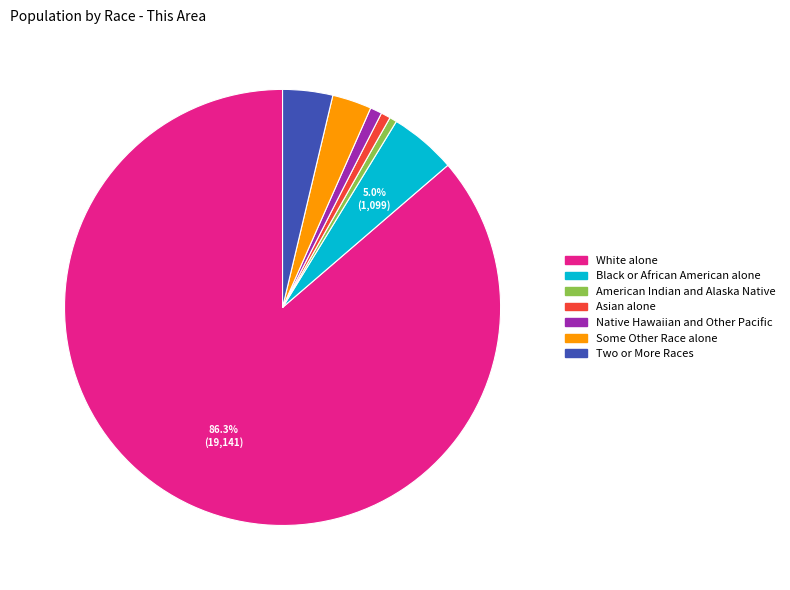

What percentage is the Some Other Race alone slice, to the nearest percent?

3%